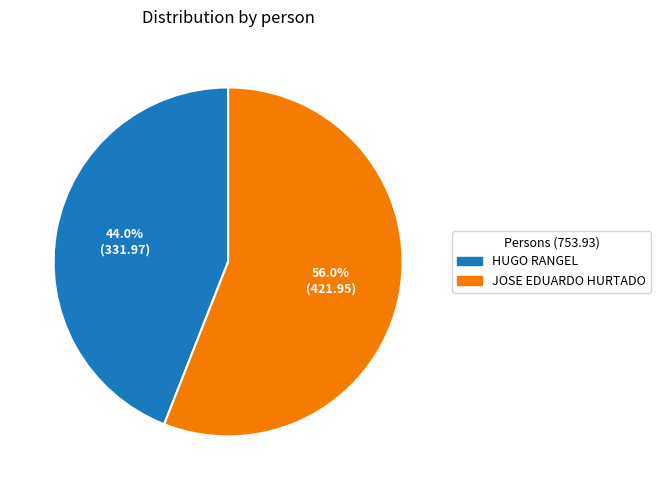

Is the sum of JOSE EDUARDO HURTADO and HUGO RANGEL greater than half?

Yes